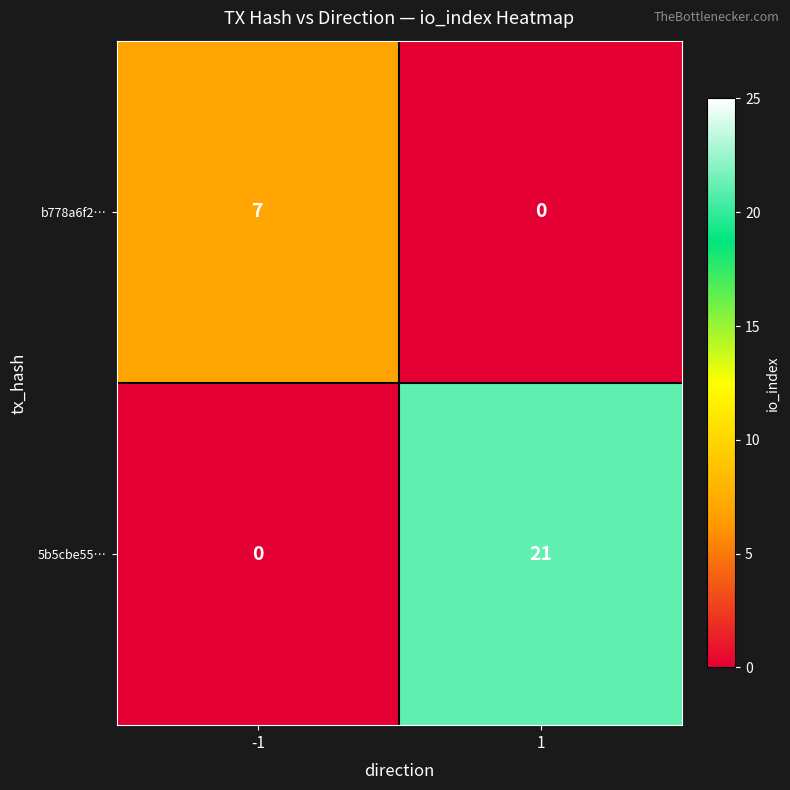

How many values in b778a6f2… are above zero?

1